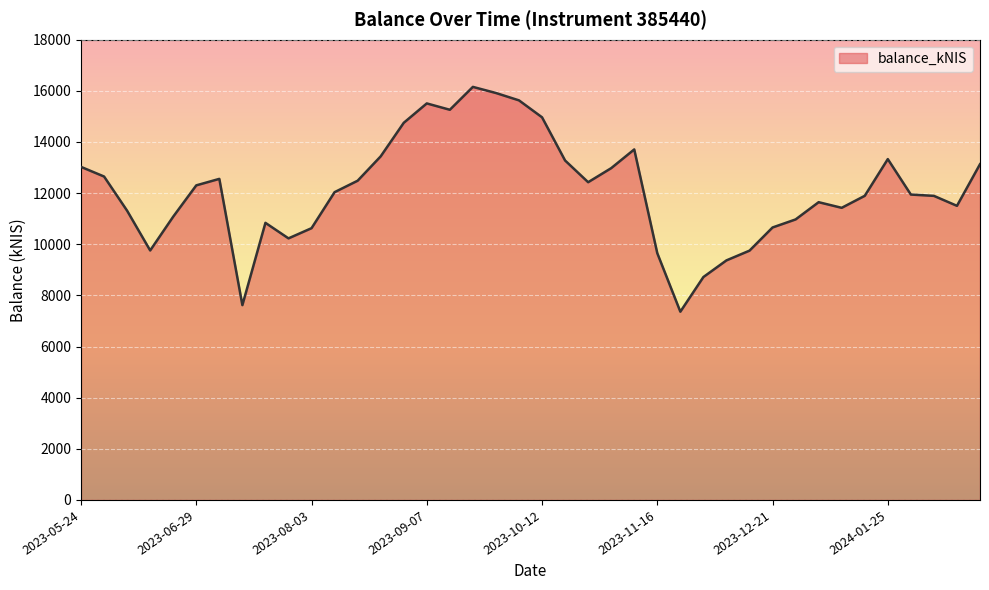

What is the greatest value displayed?

16155.2